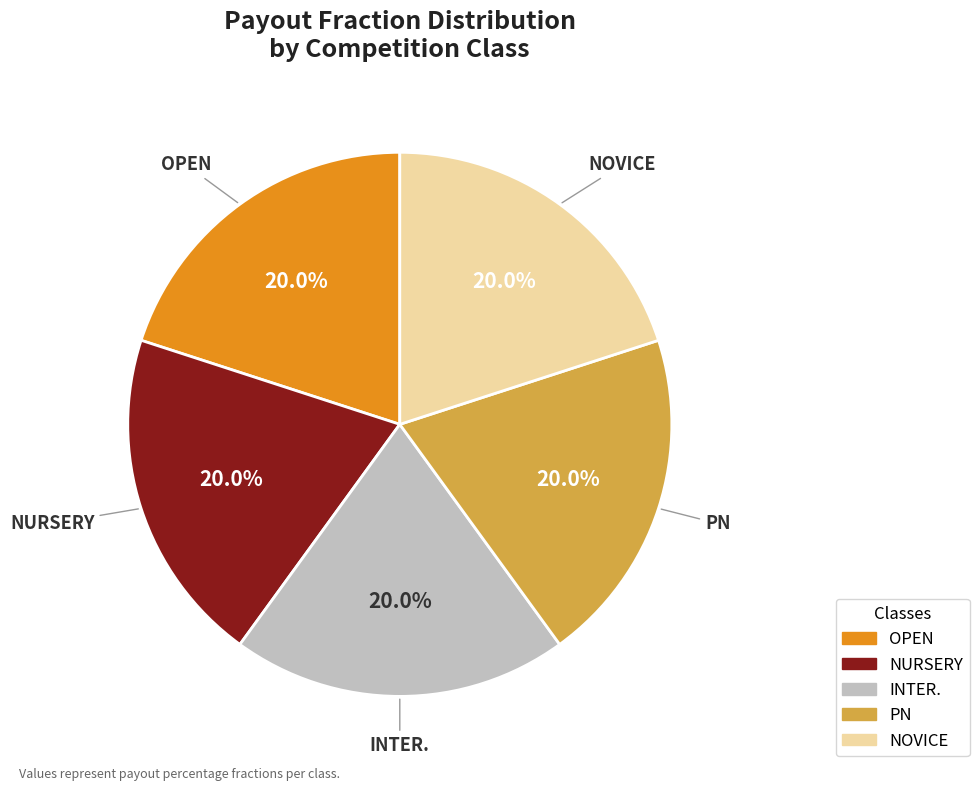

Count the number of slices in the pie.

5